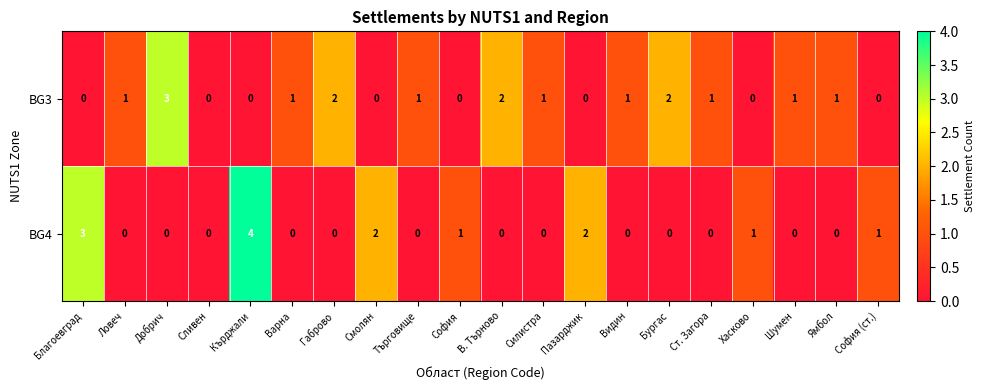

Which series has the widest spread of values?

BG4